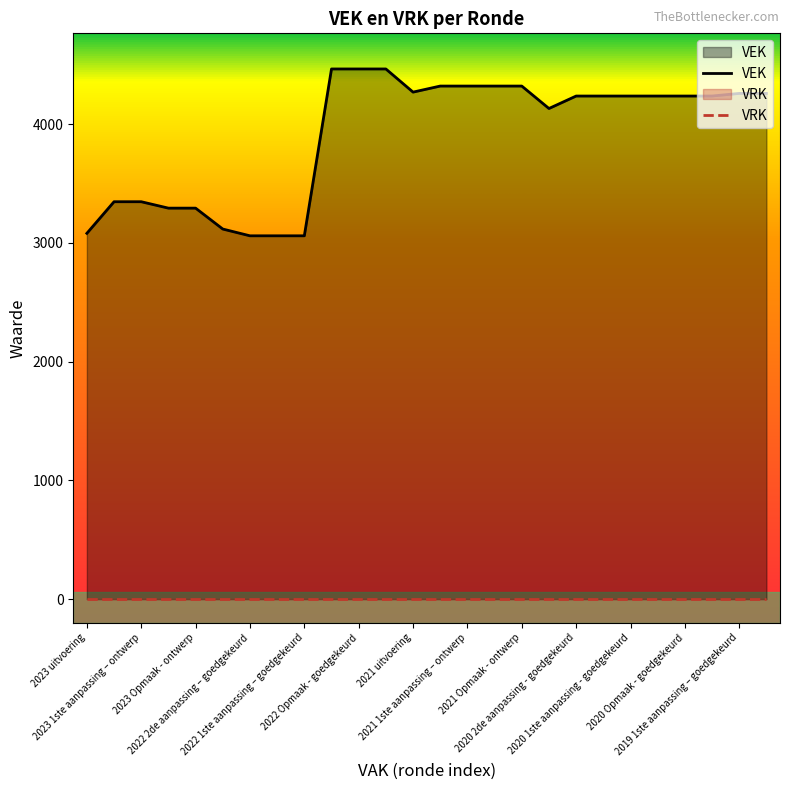

True or false: the data shows 4464 at 2022 1ste aanpassing – ontwerp.

True